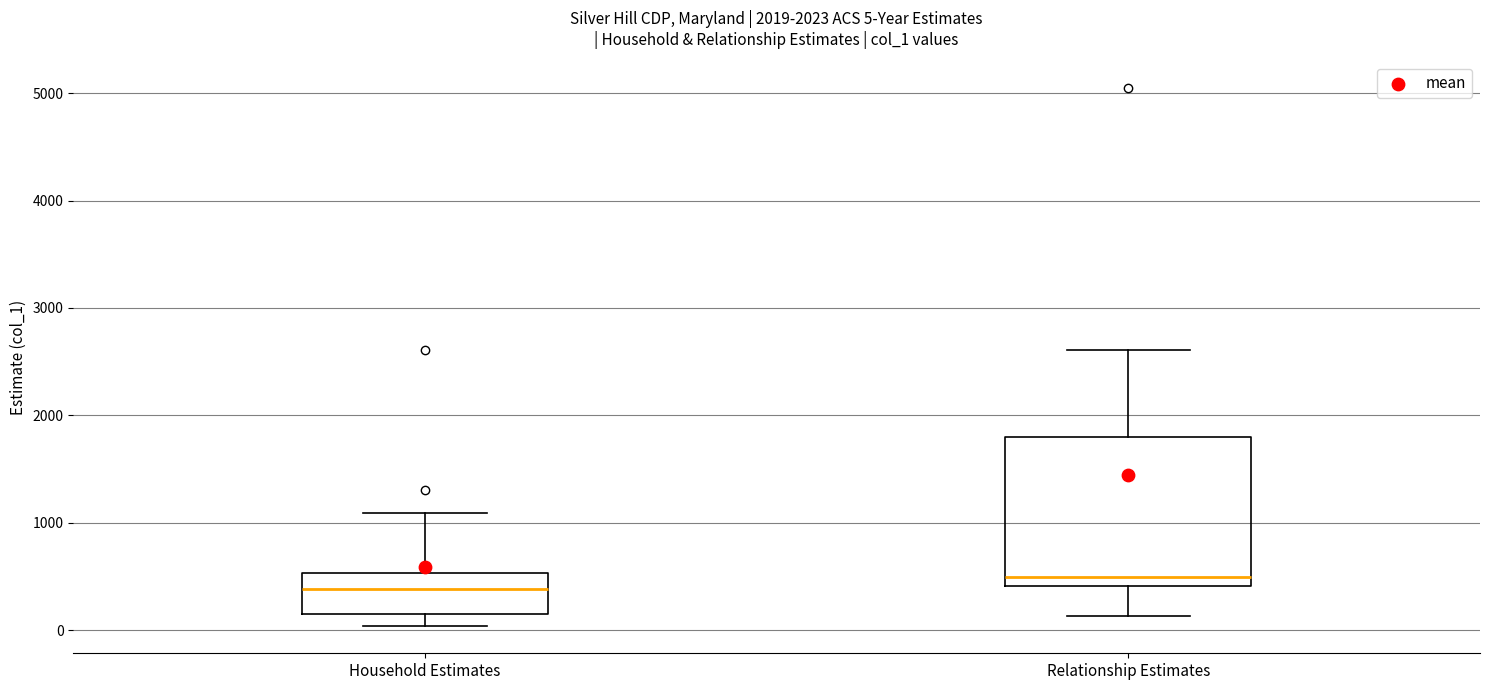

Which box's median line is the highest?

Relationship Estimates